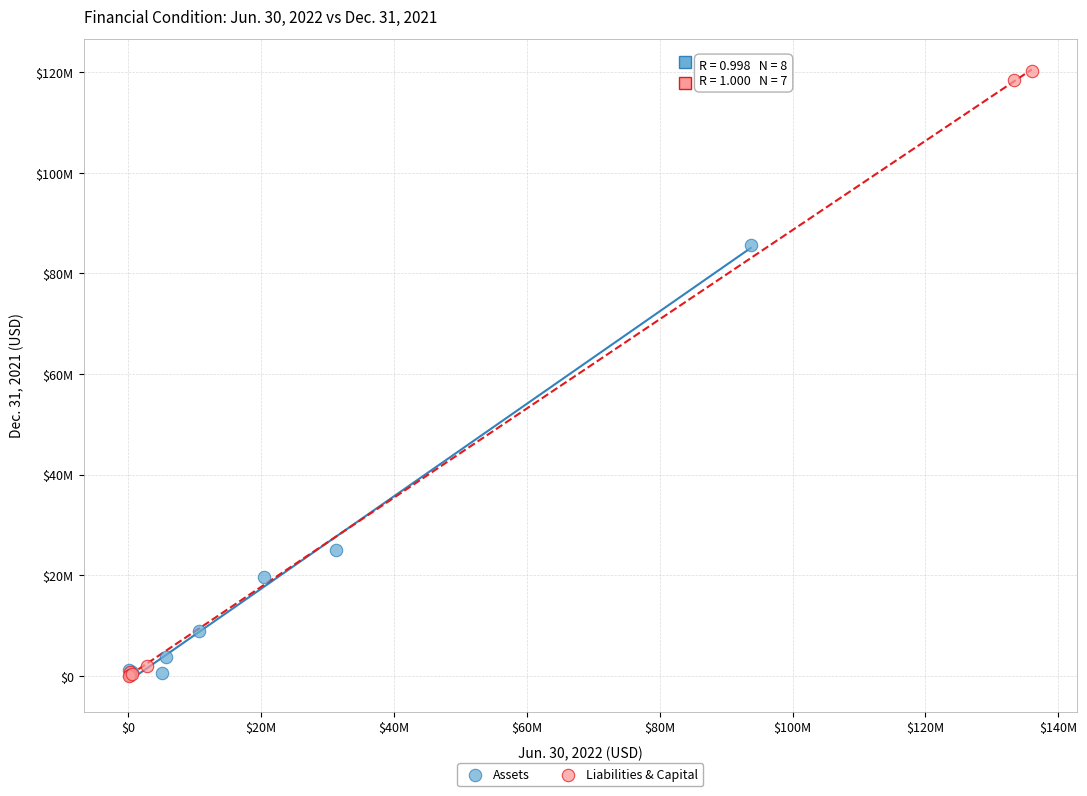

What are all the series names shown in the legend?

Assets, Liabilities & Capital